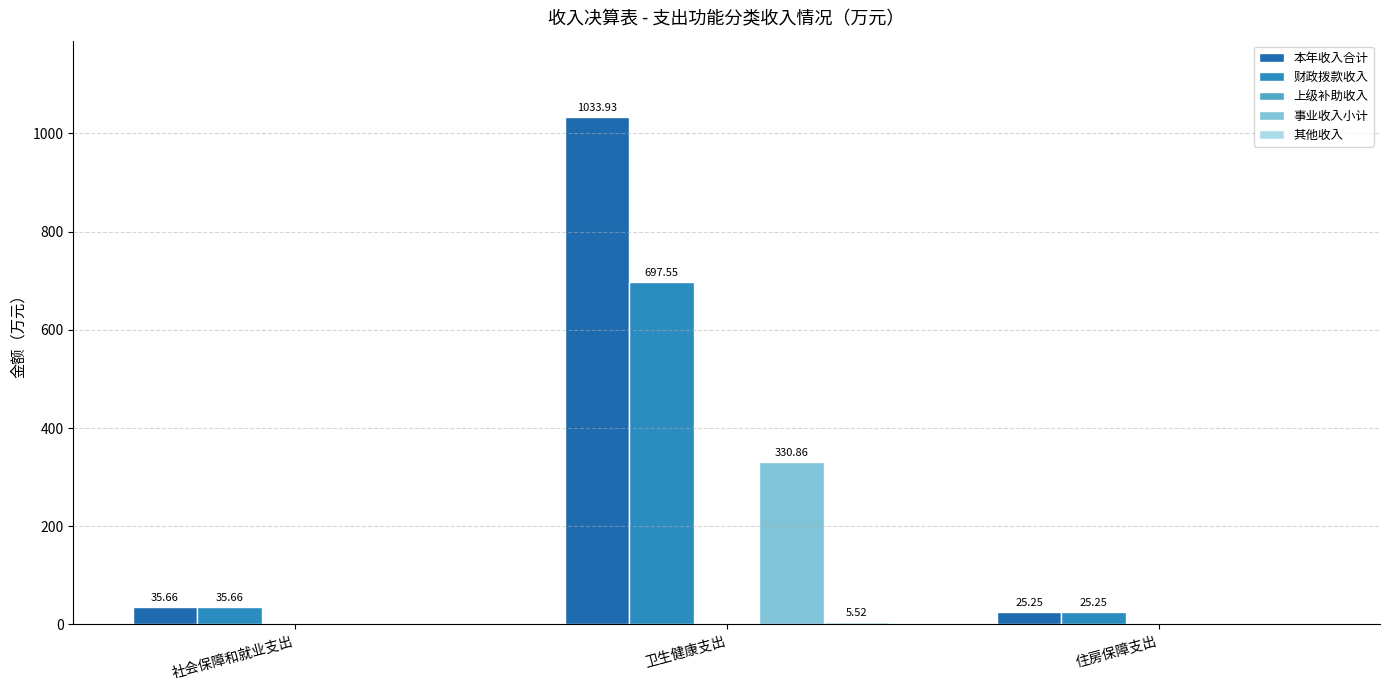

How many groups of bars are there?

3